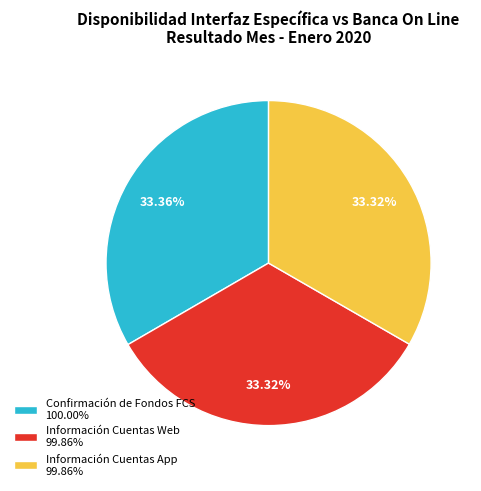

How many segments does this pie chart have?

3